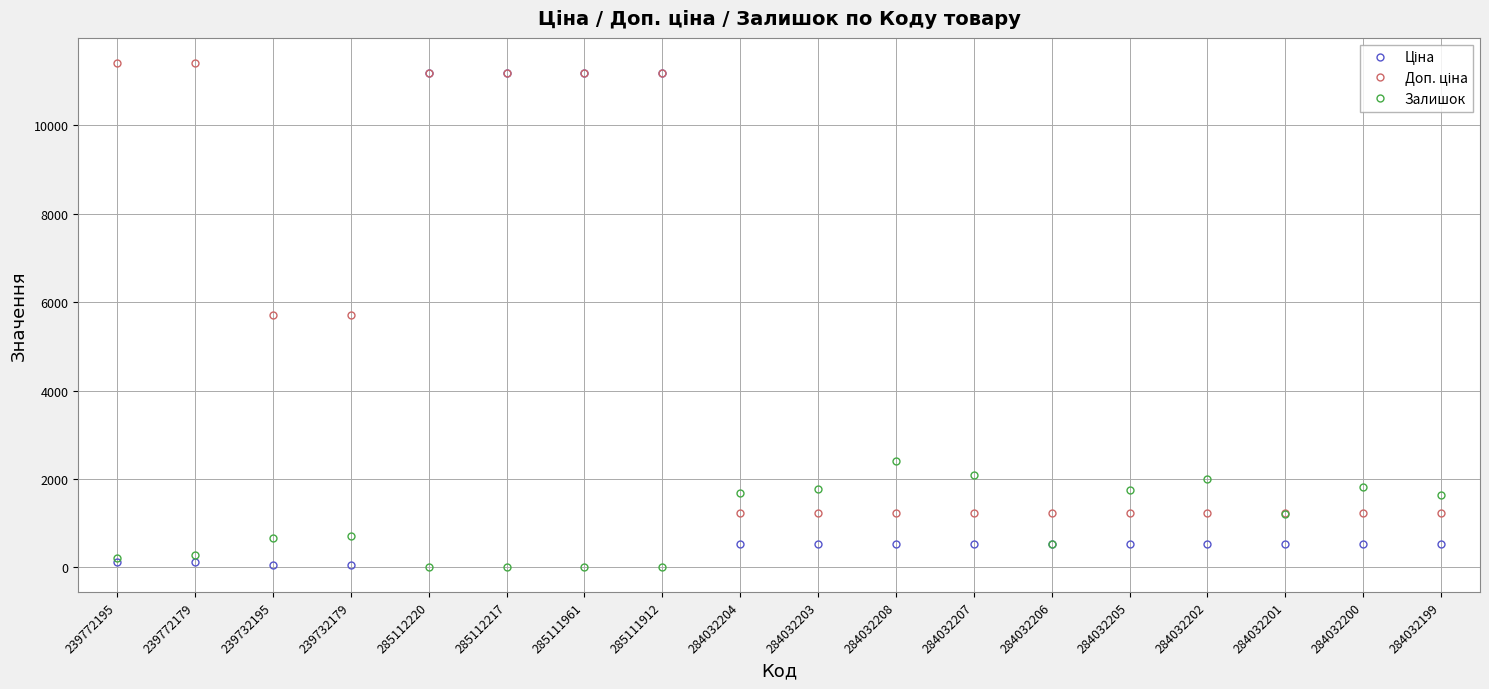

Which category has the highest value in the Залишок series?

284032208